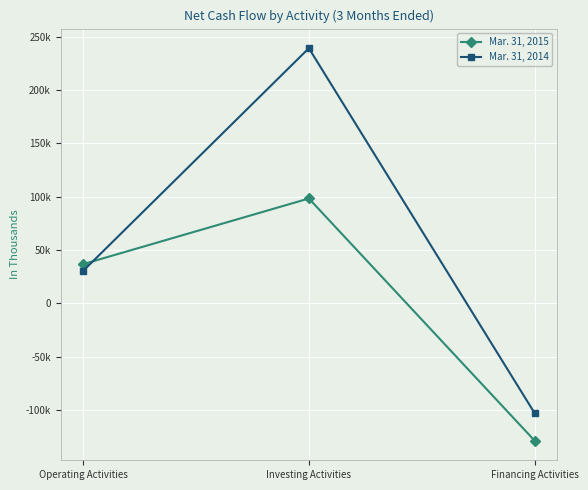

What is the label of the 2nd point from the right?

Investing Activities